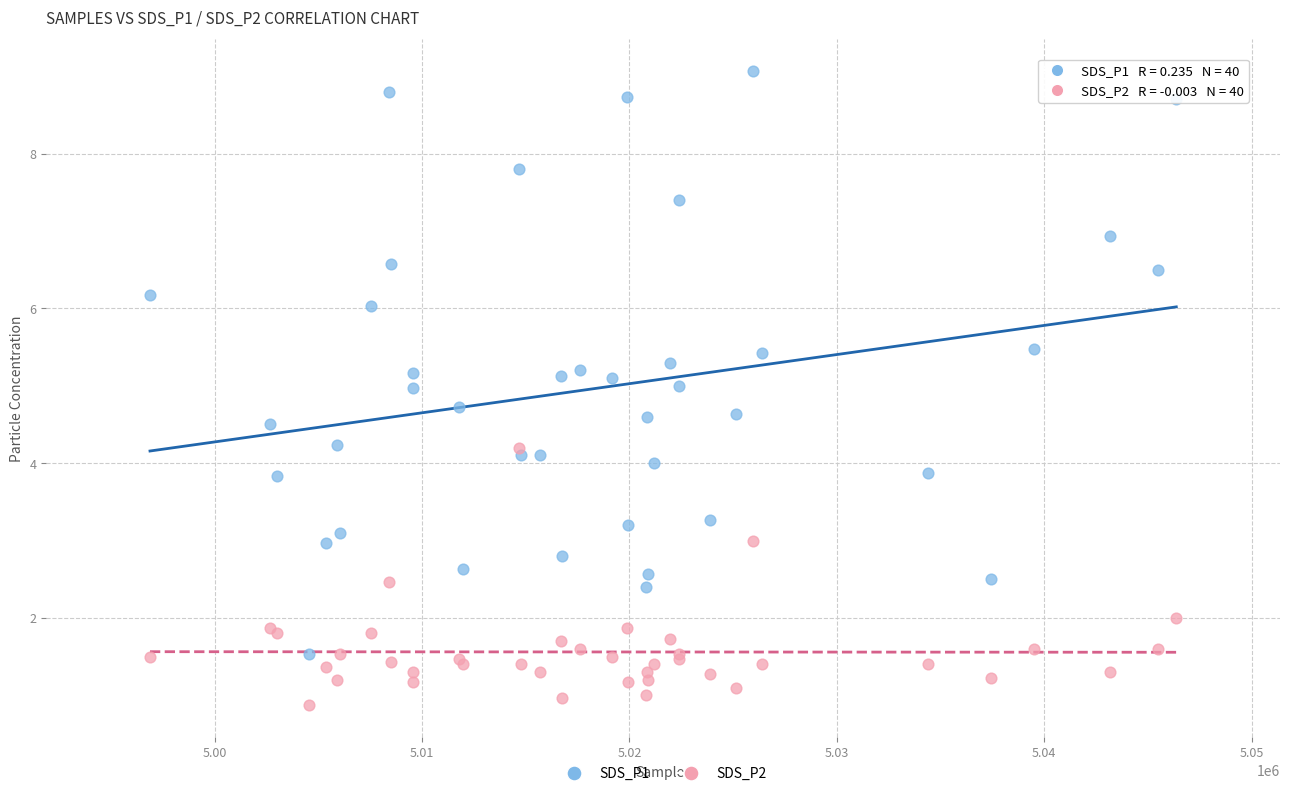

Which series contains the highest Y value?

SDS_P1